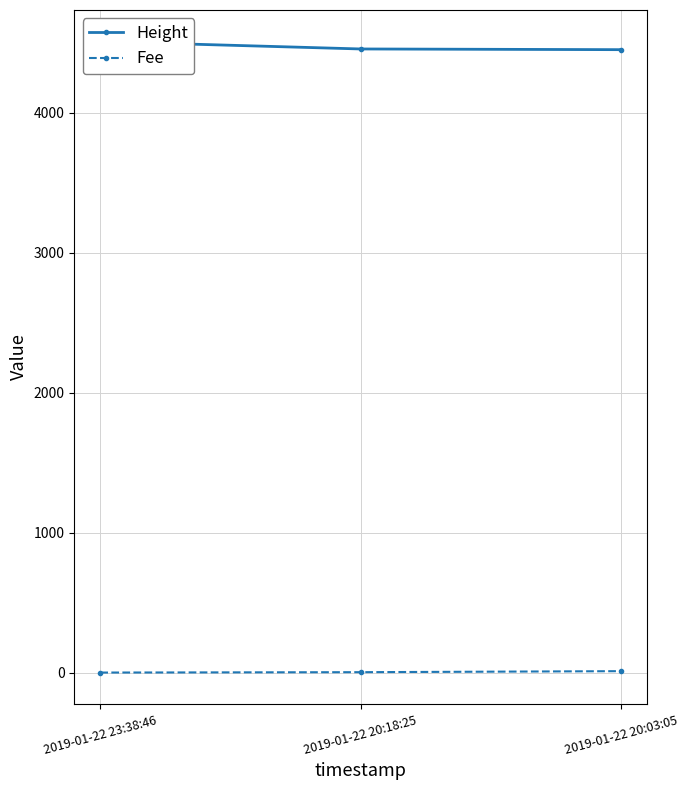

What is the label of the 1st point from the right?

2019-01-22 20:03:05